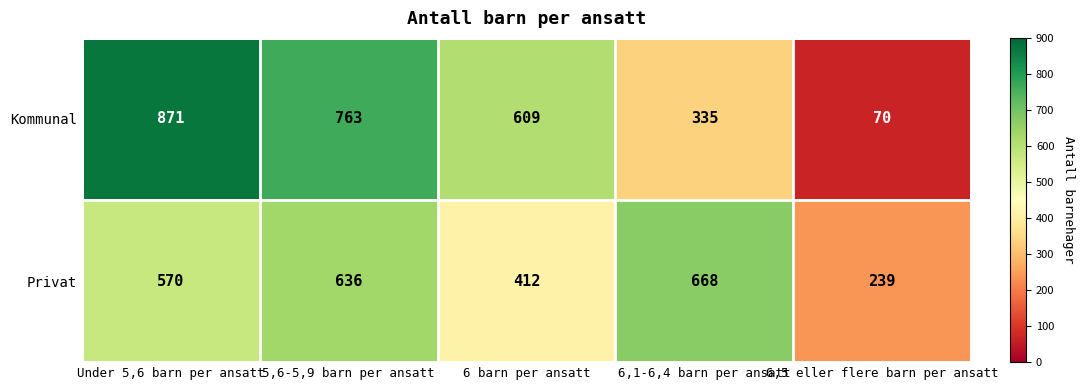

At how many categories does at least one series exceed 97?

5